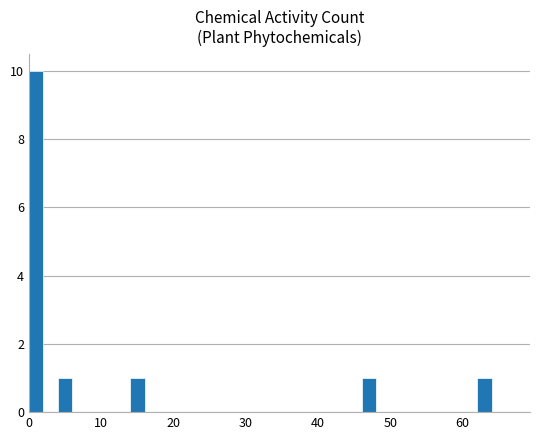

What is the maximum value shown in the chart?

10